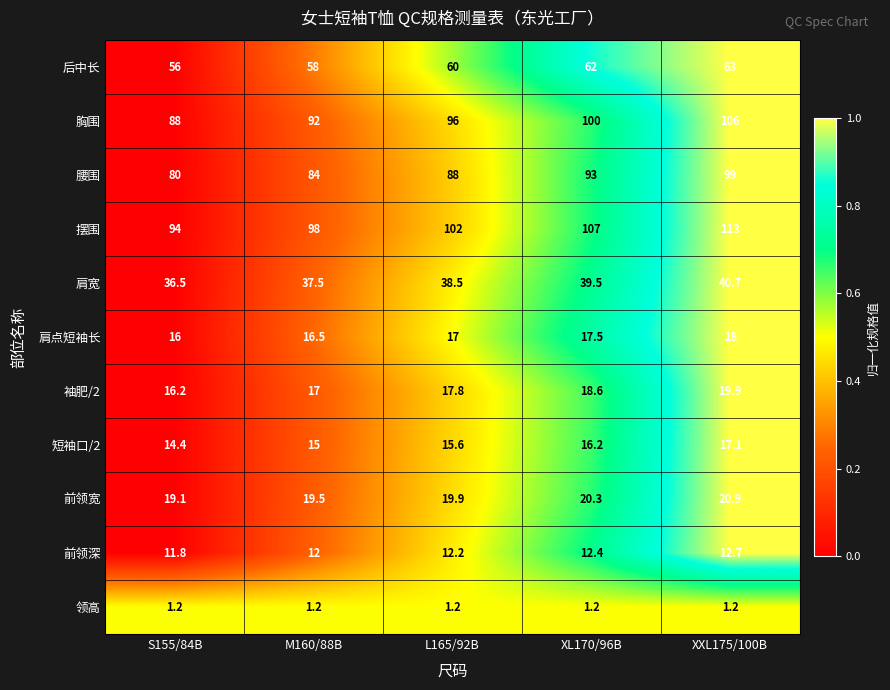

What is the total value across all series at L165/92B?

468.2